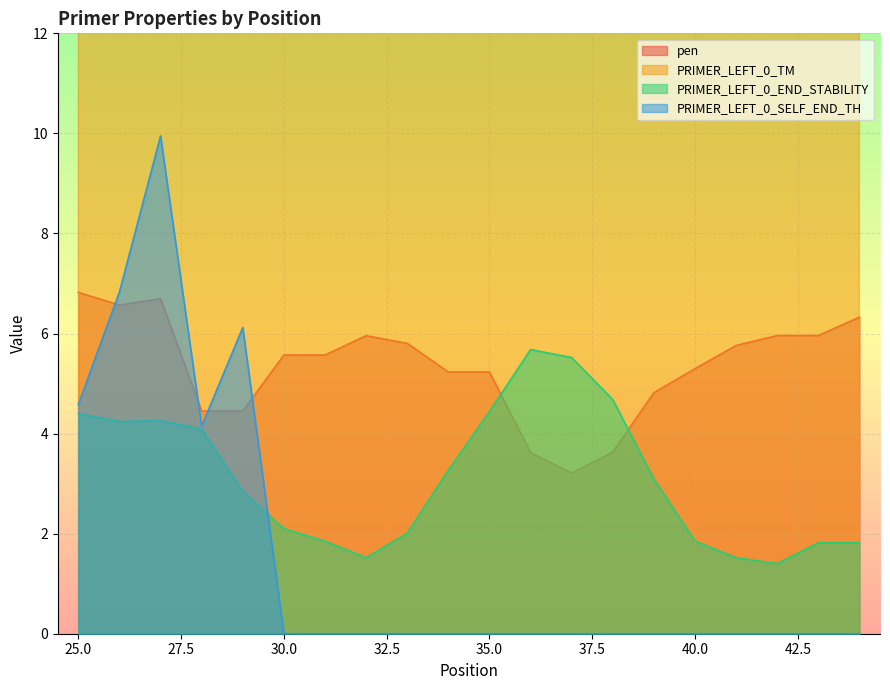

List the labels in order of pen value, smallest first.

37, 36, 38, 28, 29, 39, 34, 35, 40, 30, 31, 41, 33, 32, 42, 43, 44, 26, 27, 25